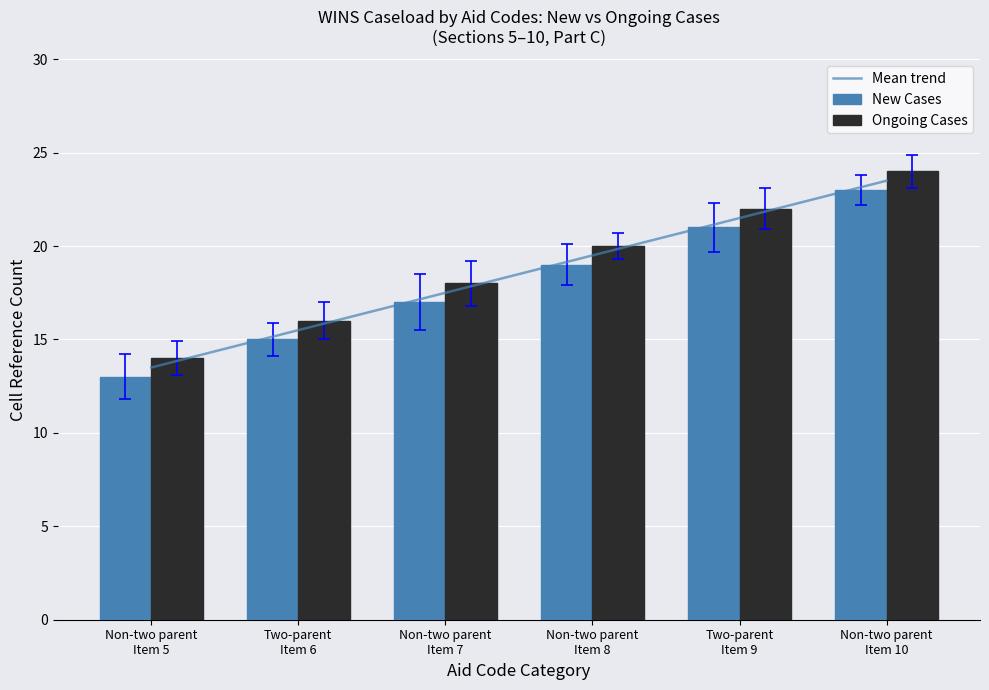

Reading left to right, list all the values displayed in this chart.

Mean trend: Non-two parent
Item 5=13.5	Two-parent
Item 6=15.5	Non-two parent
Item 7=17.5	Non-two parent
Item 8=19.5	Two-parent
Item 9=21.5	Non-two parent
Item 10=23.5
New Cases: Non-two parent
Item 5=13.0	Two-parent
Item 6=15.0	Non-two parent
Item 7=17.0	Non-two parent
Item 8=19.0	Two-parent
Item 9=21.0	Non-two parent
Item 10=23.0
Ongoing Cases: Non-two parent
Item 5=14.0	Two-parent
Item 6=16.0	Non-two parent
Item 7=18.0	Non-two parent
Item 8=20.0	Two-parent
Item 9=22.0	Non-two parent
Item 10=24.0